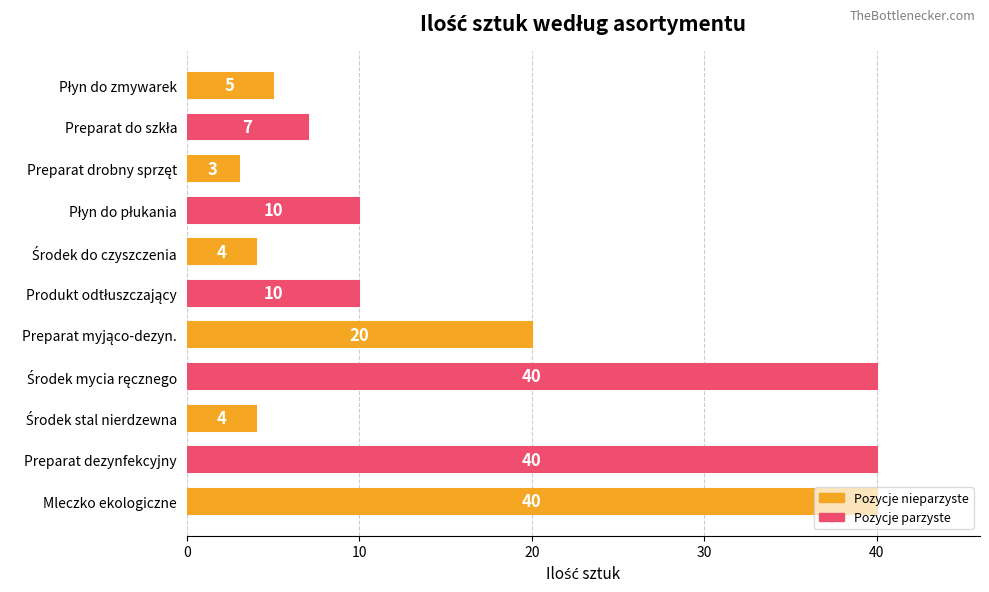

What is the minimum value shown in the chart?

3